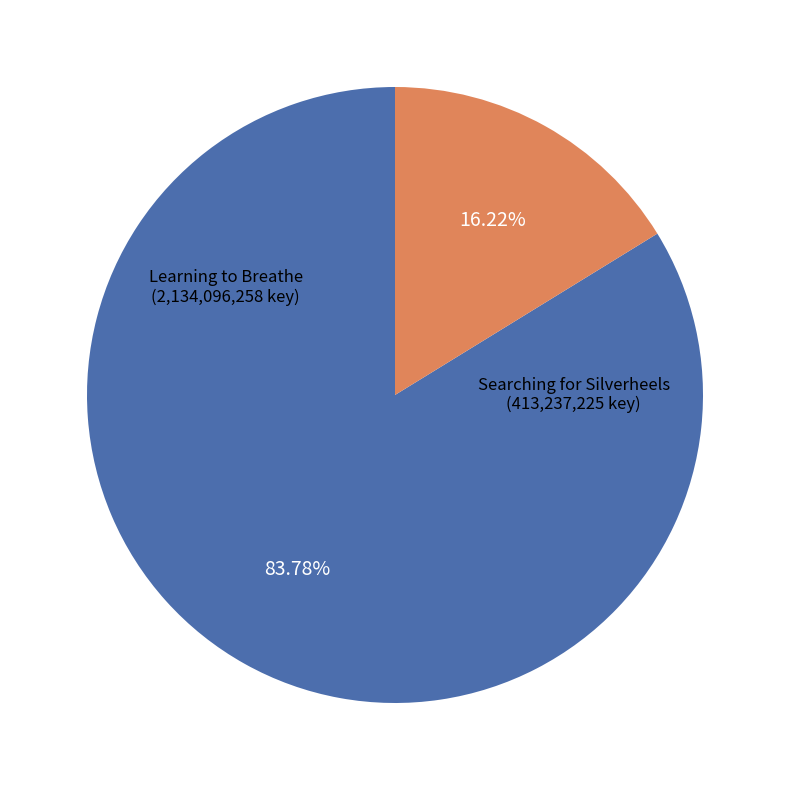

Is there a majority slice in this chart?

Yes